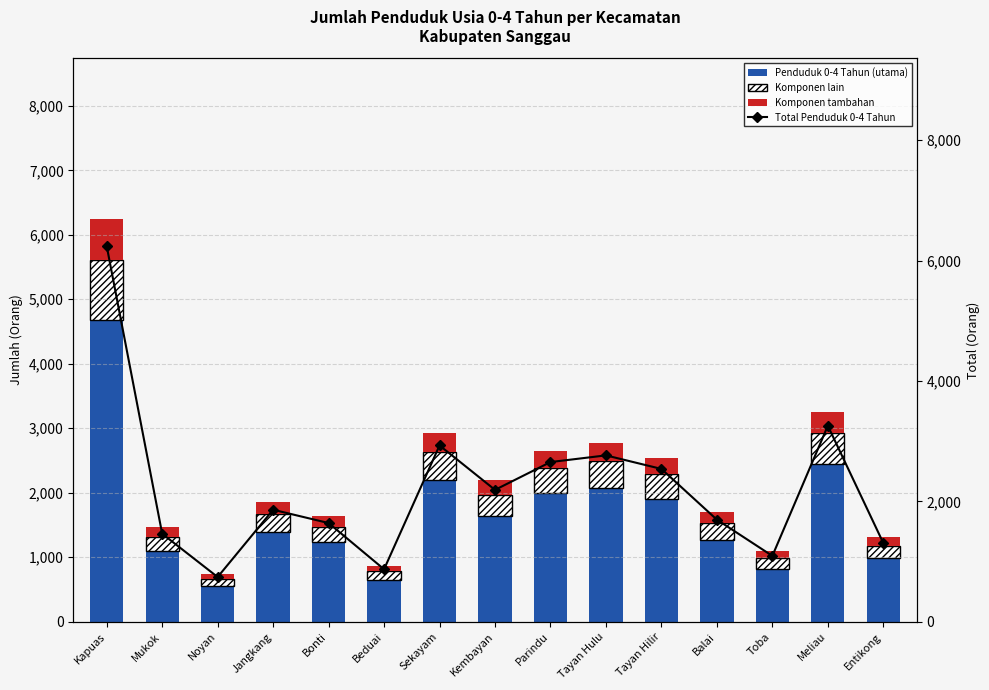

Reading left to right, transcribe all the data shown in this chart.

Penduduk 0-4 Tahun (utama): 4680.8	1096.5	557.2	1395.8	1230.0	654.0	2196.8	1643.2	1989.8	2073.0	1904.2	1272.0	820.5	2442.0	981.0
Komponen lain: 936.1	219.3	111.4	279.1	246.0	130.8	439.4	328.6	397.9	414.6	380.9	254.4	164.1	488.4	196.2
Komponen tambahan: 624.1	146.2	74.3	186.1	164.0	87.2	292.9	219.1	265.3	276.4	253.9	169.6	109.4	325.6	130.8
Total Penduduk 0-4 Tahun: 6241.0	1462.0	743.0	1861.0	1640.0	872.0	2929.0	2191.0	2653.0	2764.0	2539.0	1696.0	1094.0	3256.0	1308.0